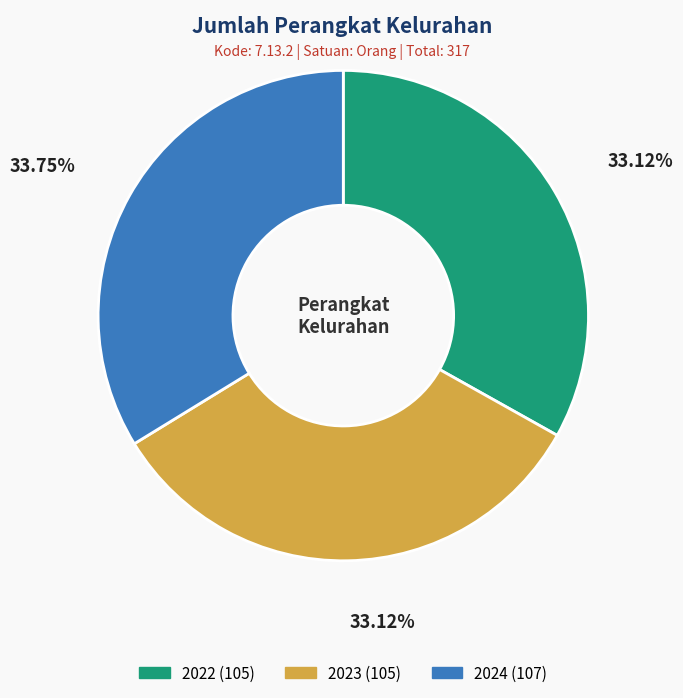

How many slices are in this pie chart?

3